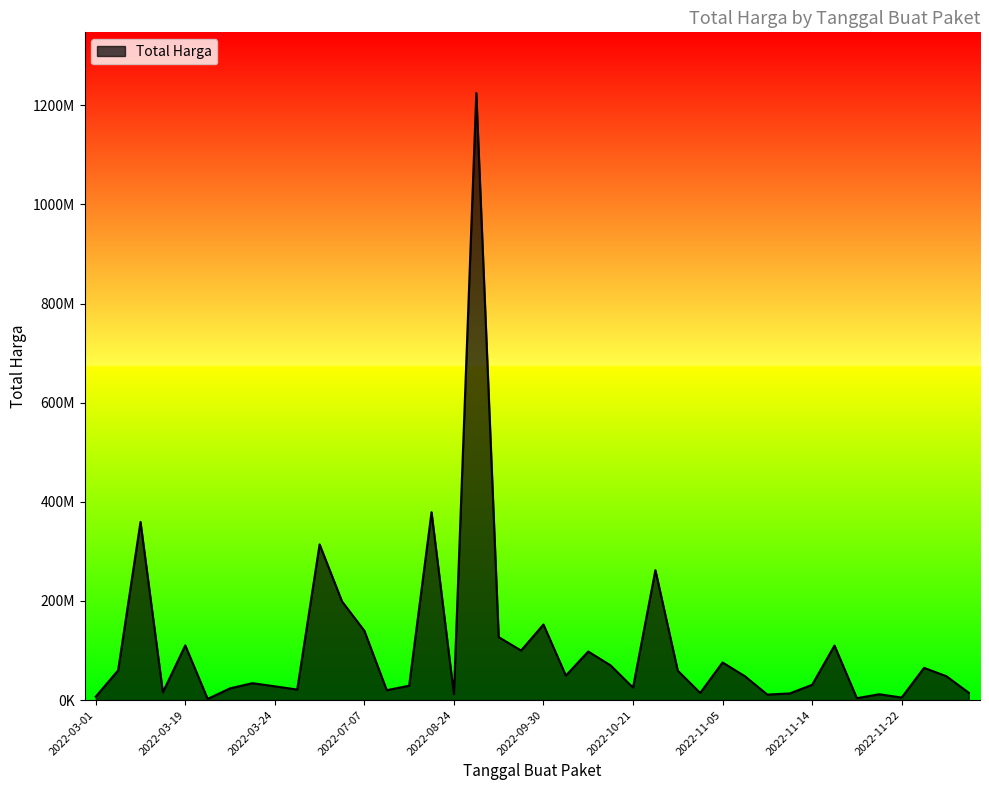

Does the chart display data point markers on the line(s)?

No